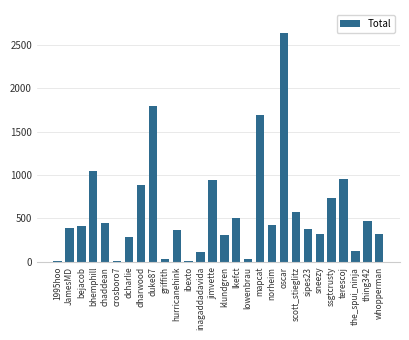

What is the difference between the second highest and second lowest values?

1781.9